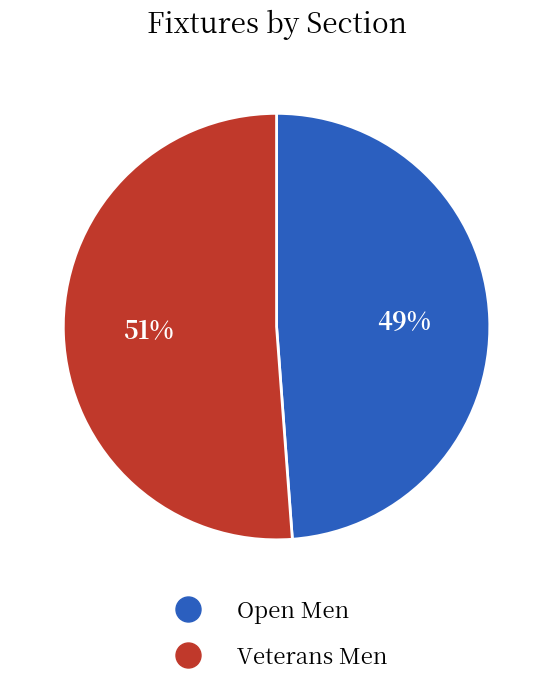

True or false: Veterans Men accounts for 37% of the total.

False